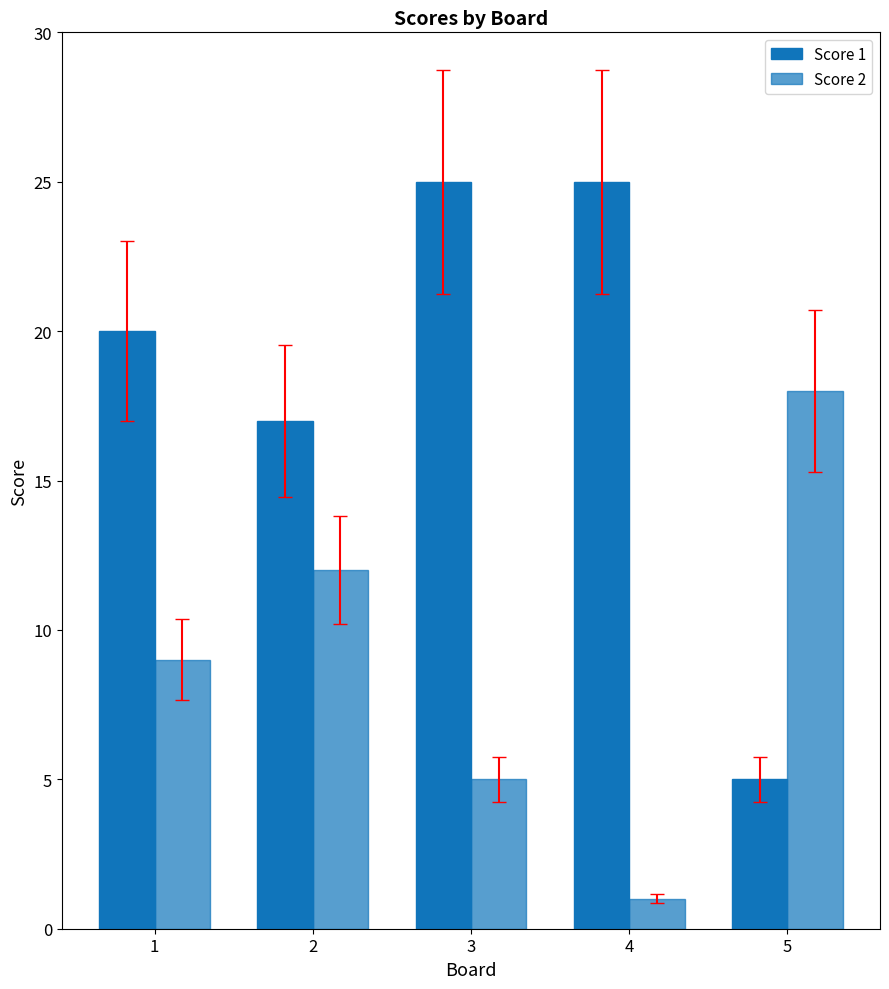

What is the lowest value of the Score 1 series?

5